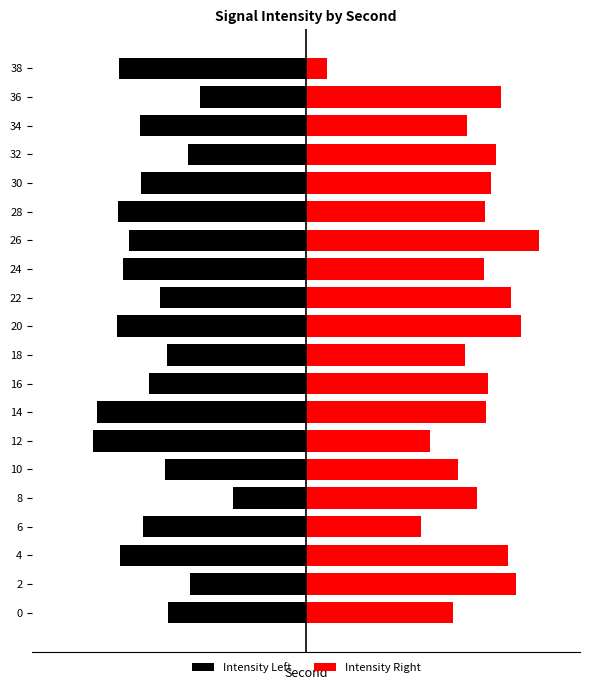

Reading right to left, extract all data points from this chart.

Intensity Left: 19=-6.8	18=-3.8	17=-6.1	16=-4.3	15=-6.0	14=-6.9	13=-6.5	12=-6.7	11=-5.3	10=-6.9	9=-5.1	8=-5.7	7=-7.6	6=-7.8	5=-5.2	4=-2.7	3=-5.9	2=-6.8	1=-4.2	0=-5.0
Intensity Right: 19=0.8	18=7.1	17=5.8	16=6.9	15=6.8	14=6.5	13=8.5	12=6.5	11=7.4	10=7.8	9=5.8	8=6.6	7=6.6	6=4.5	5=5.5	4=6.2	3=4.2	2=7.3	1=7.6	0=5.3